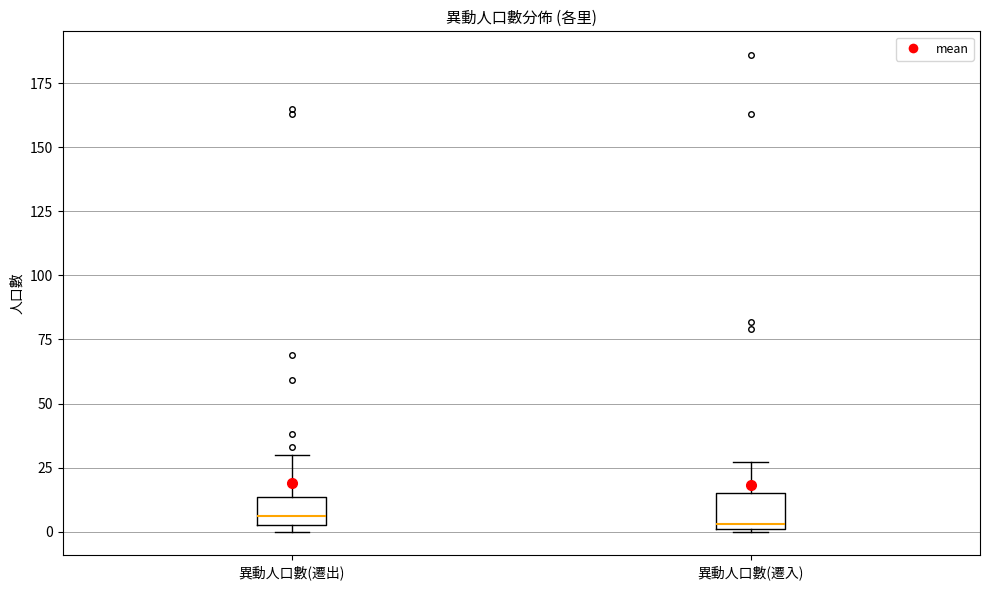

Reading left to right, transcribe this box plot: for each box, give where its median line is, the range the box spans, and where its two whiskers end, as read against the y-axis. The values are not printed on the chart, so give them approximately, as read against the axis.

異動人口數(遷出): median 5 (just above the box's lower edge), box 5 to 15, whiskers 0 to 30
異動人口數(遷入): median 5, box 0 to 15, whiskers 0 to 25